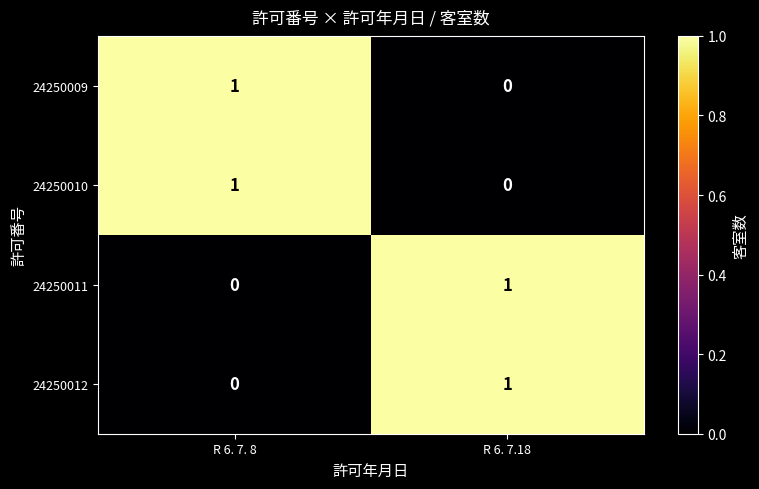

List the labels in order of 24250011 value, largest first.

R 6. 7.18, R 6. 7. 8